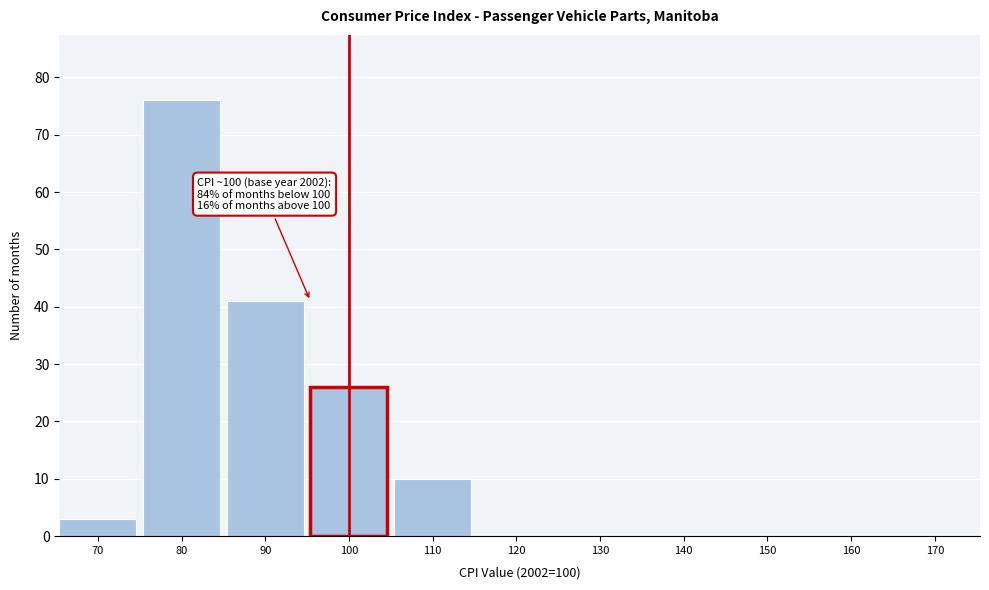

Reading left to right, transcribe all the data shown in this chart.

70=3	80=76	90=41	100=26	110=10	120=0	130=0	140=0	150=0	160=0	170=0